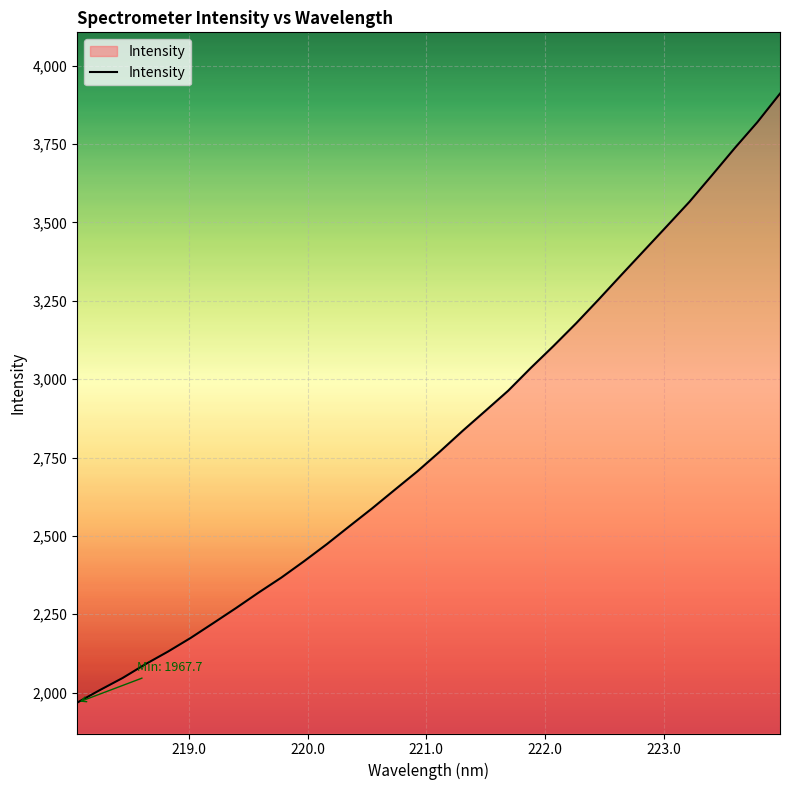

How many lines are shown in the chart?

1